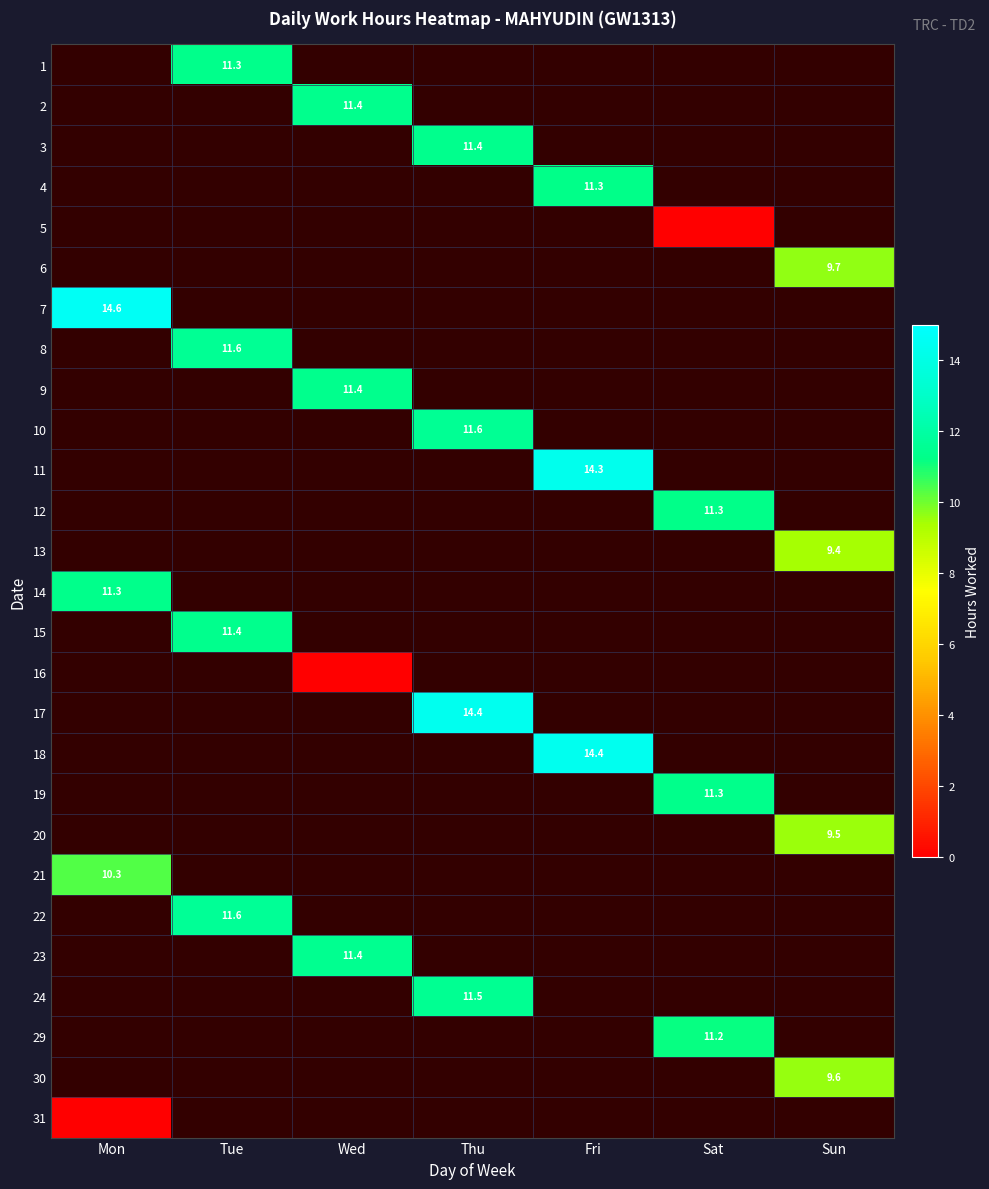

At which label does 22 reach its peak?

Mon